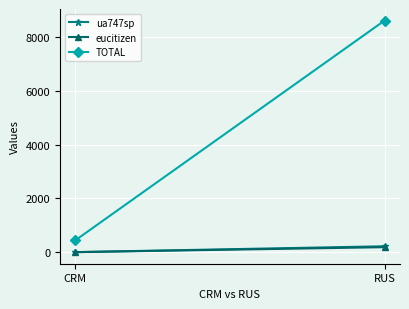

At which category is the sum across all series the highest?

RUS